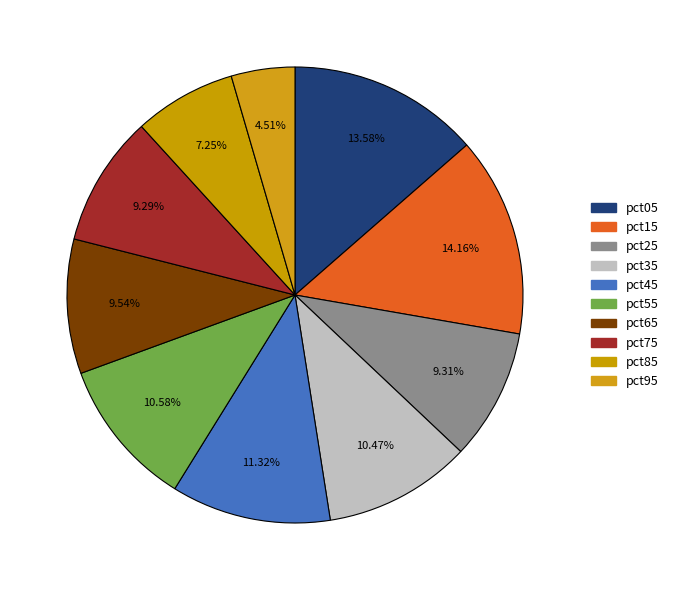

Do pct85 and pct05 together represent more than half of the pie?

No